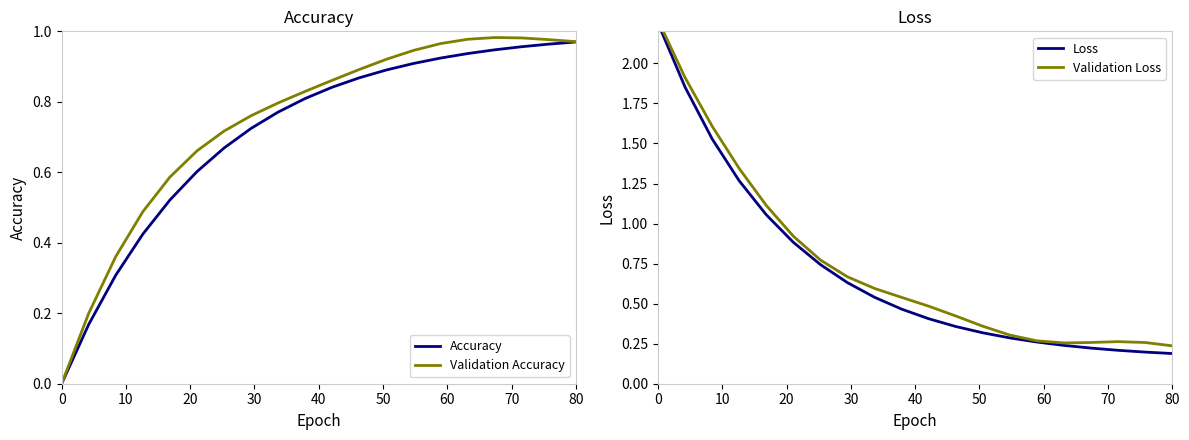

True or false: Validation Accuracy and Loss intersect in this chart.

True